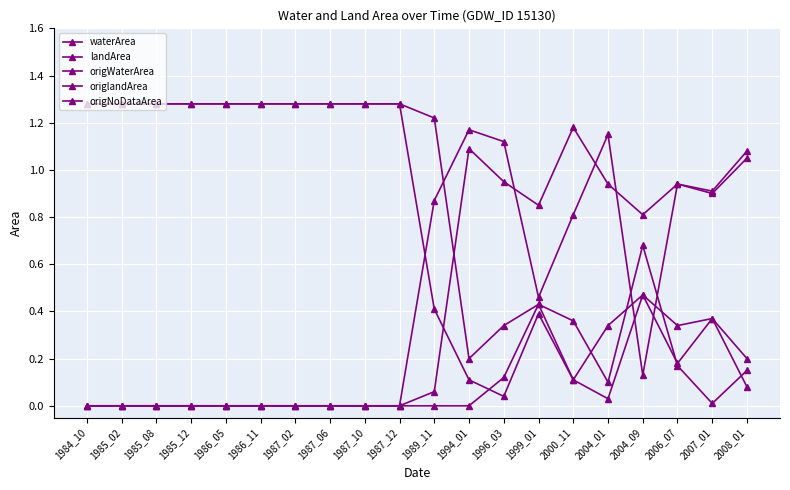

Count the number of data series in this chart.

5